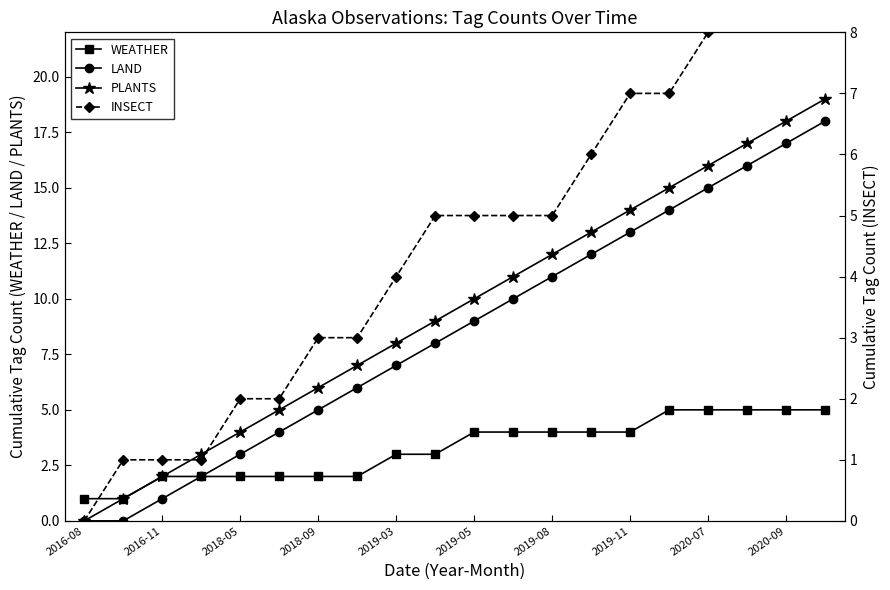

Which series has the largest range (max minus min)?

PLANTS